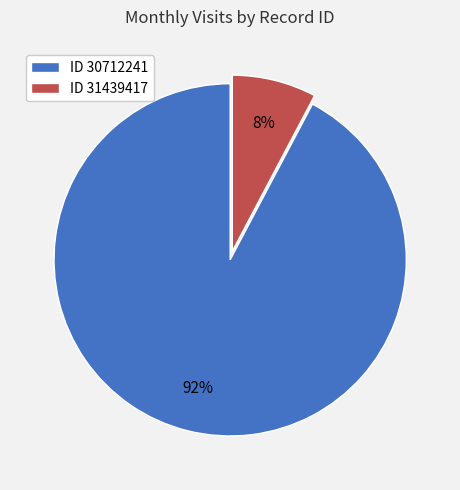

Which category accounts for the majority?

ID 30712241